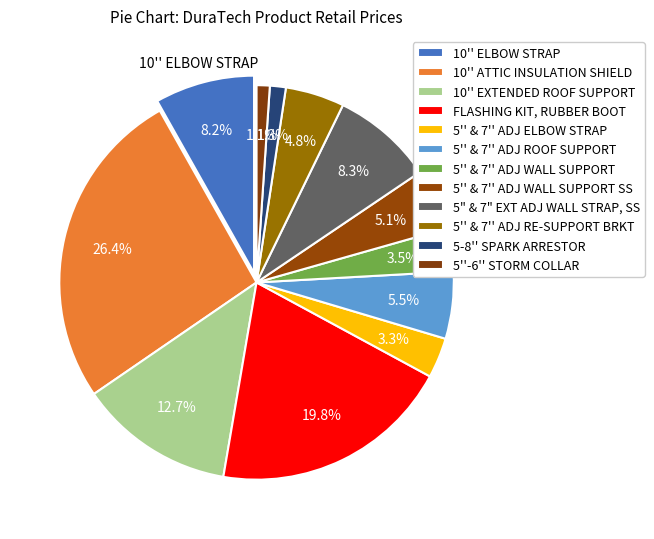

Is 5" & 7" EXT ADJ WALL STRAP, SS the majority of the pie?

No